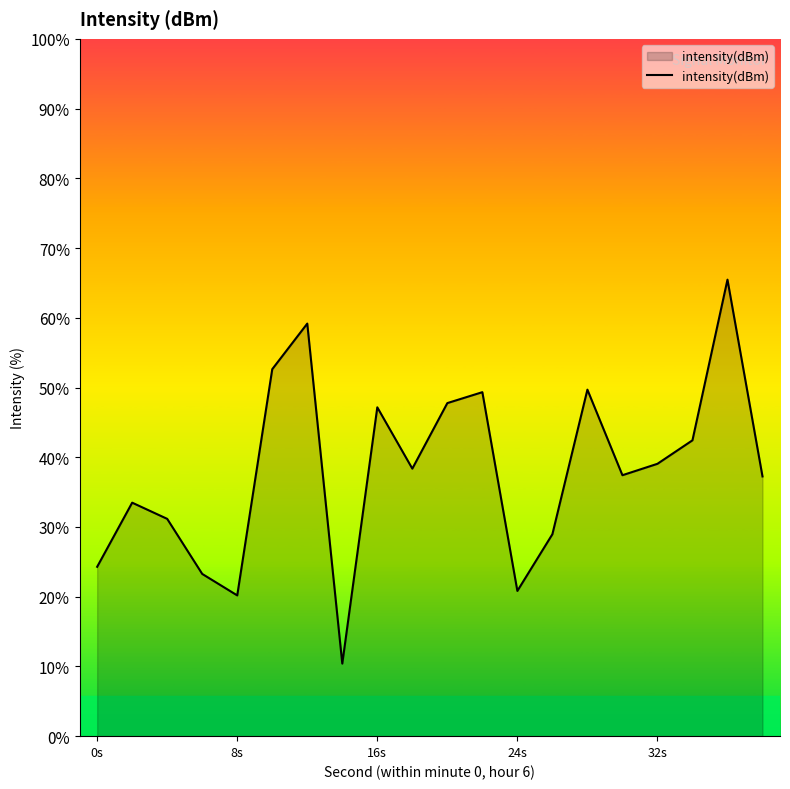

True or false: there are more than 1 points higher than both neighbors.

True